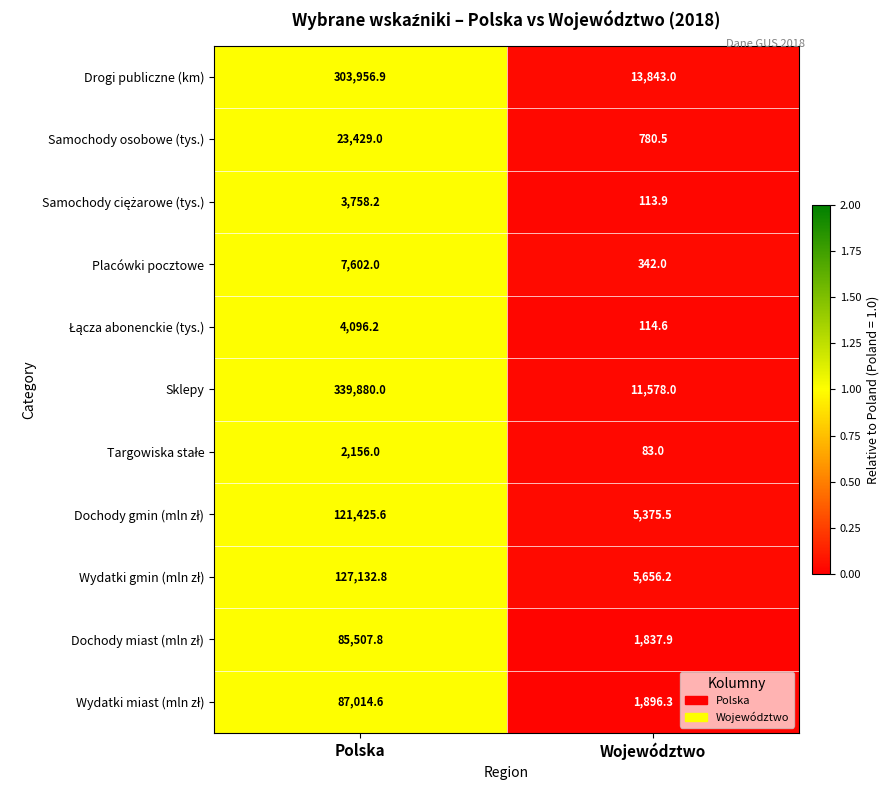

Count the number of data series in this chart.

11